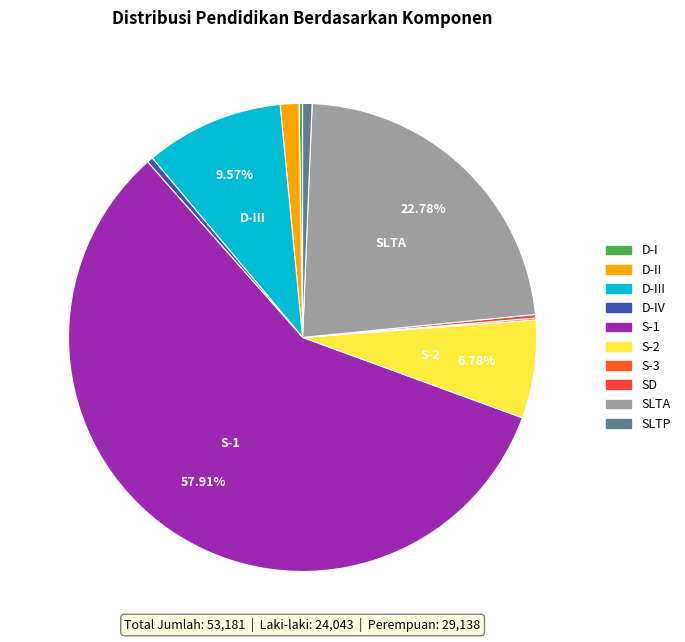

Is it true that D-III is 1% of the pie?

False